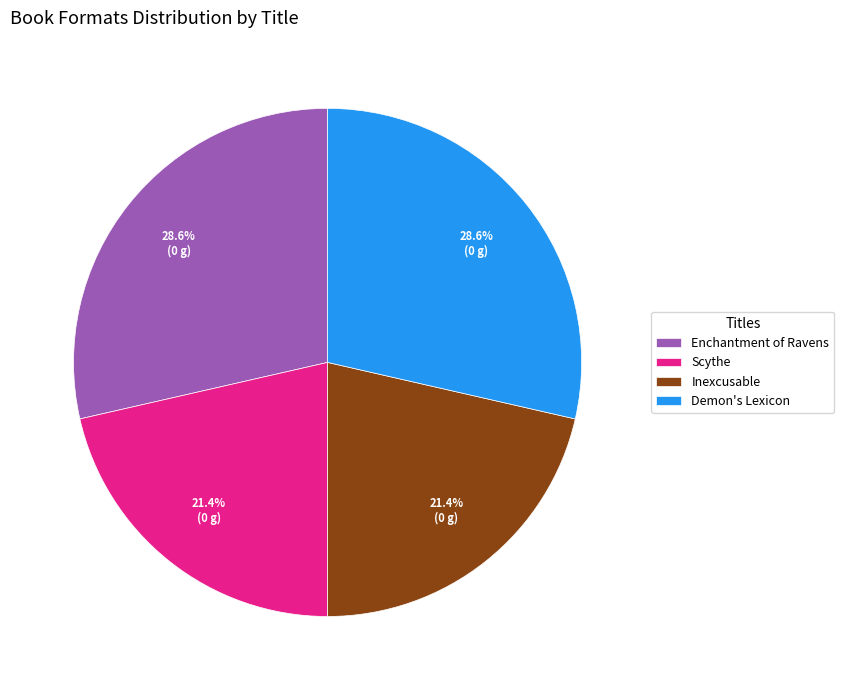

To the nearest percent, what is the difference between the largest and smallest slice percentages?

7%